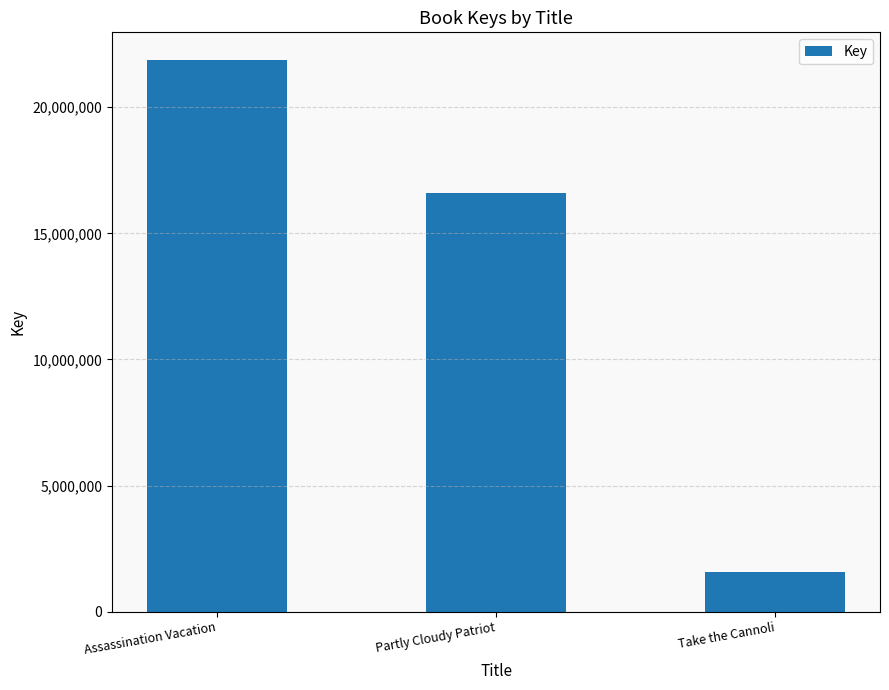

What is the average value?

13339569